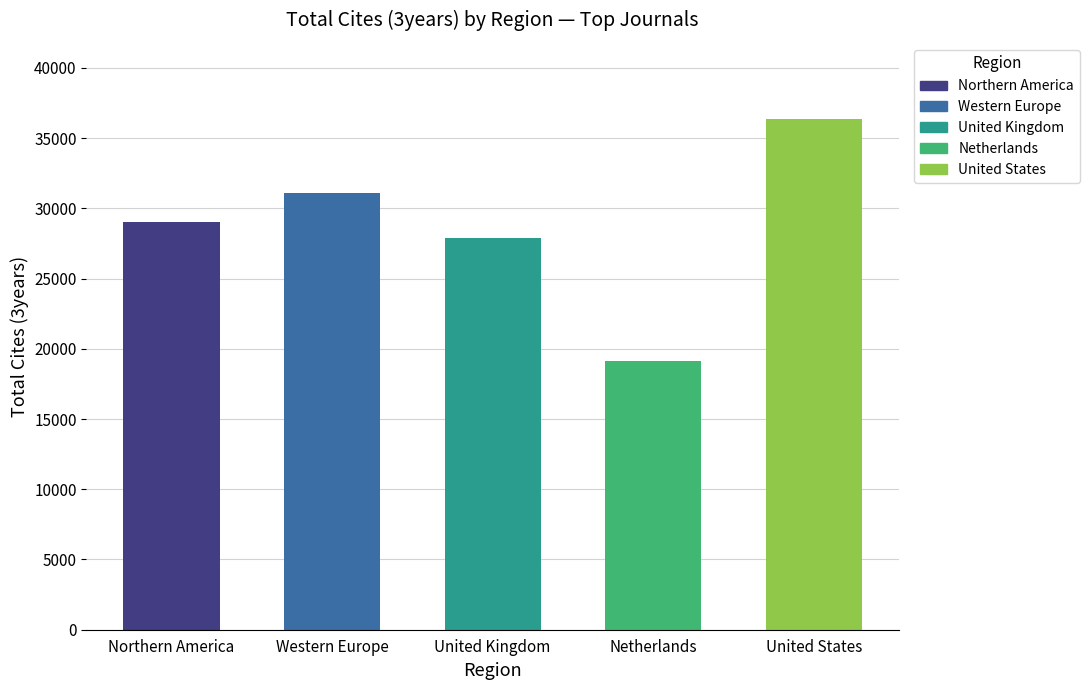

How many series are shown in this chart?

1